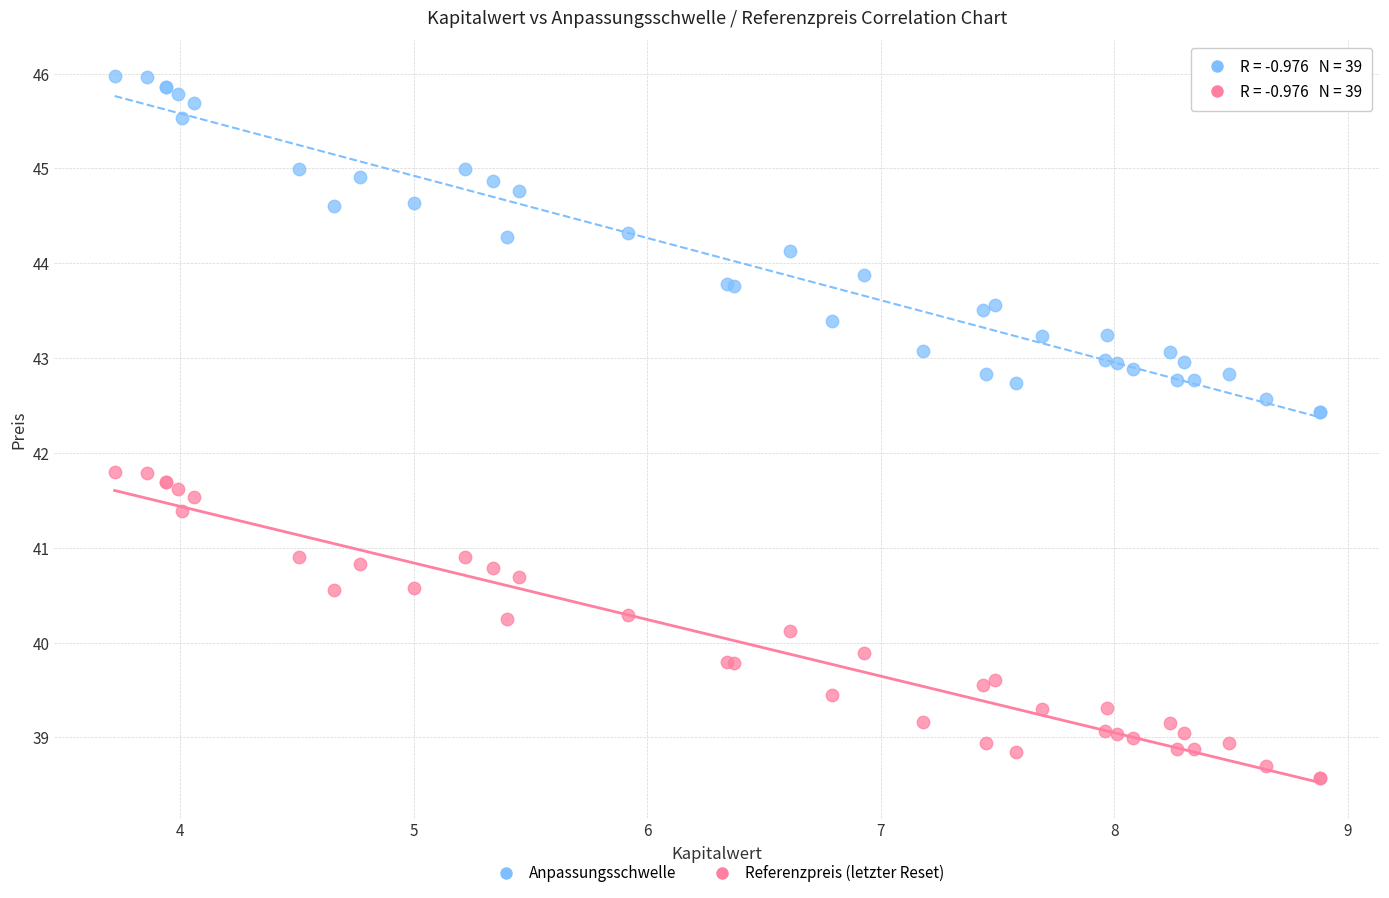

Which series contains the highest Y value?

Anpassungsschwelle